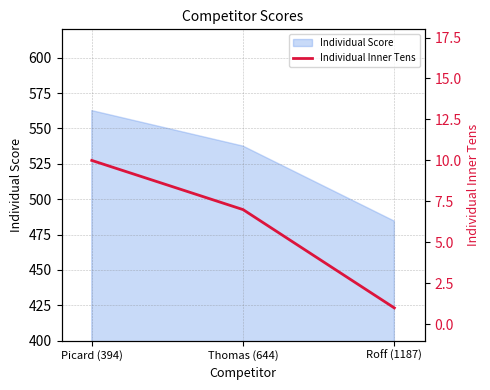

Which category has the lowest value in the Individual Score series?

Roff (1187)